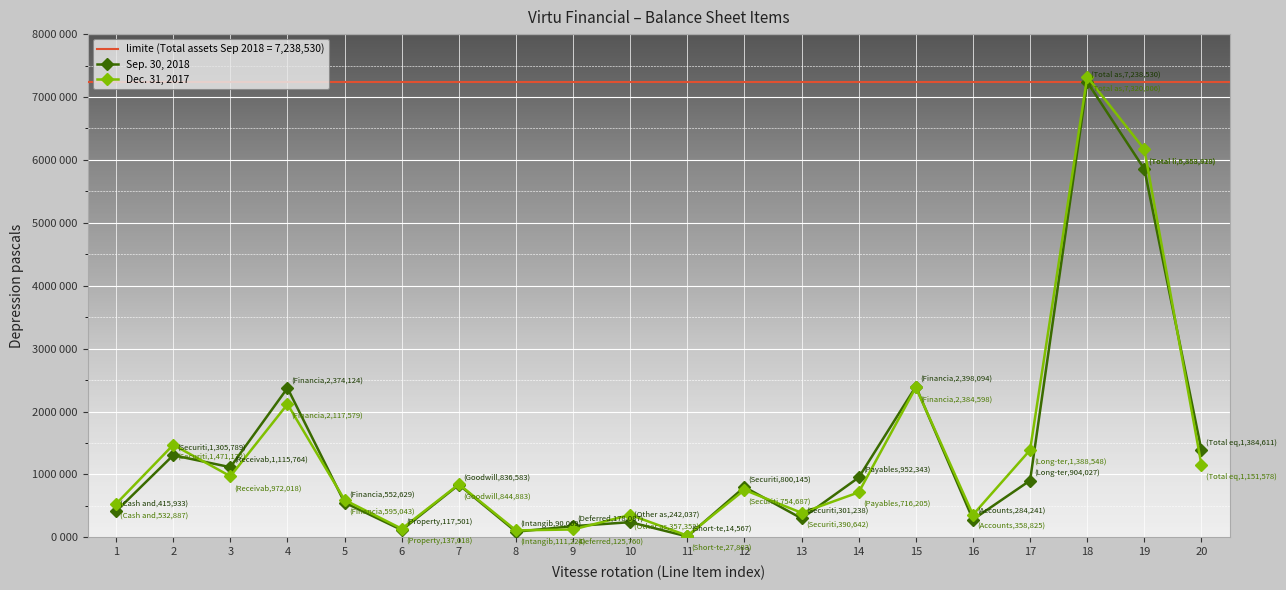

Rank the series at 12 from highest to lowest value.

Sep. 30, 2018, Dec. 31, 2017